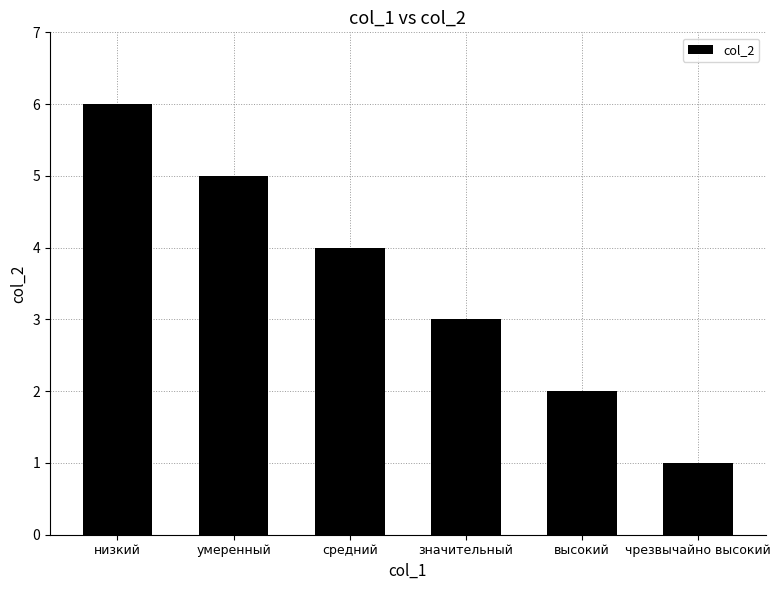

What is the sum of the values at значительный and умеренный?

8